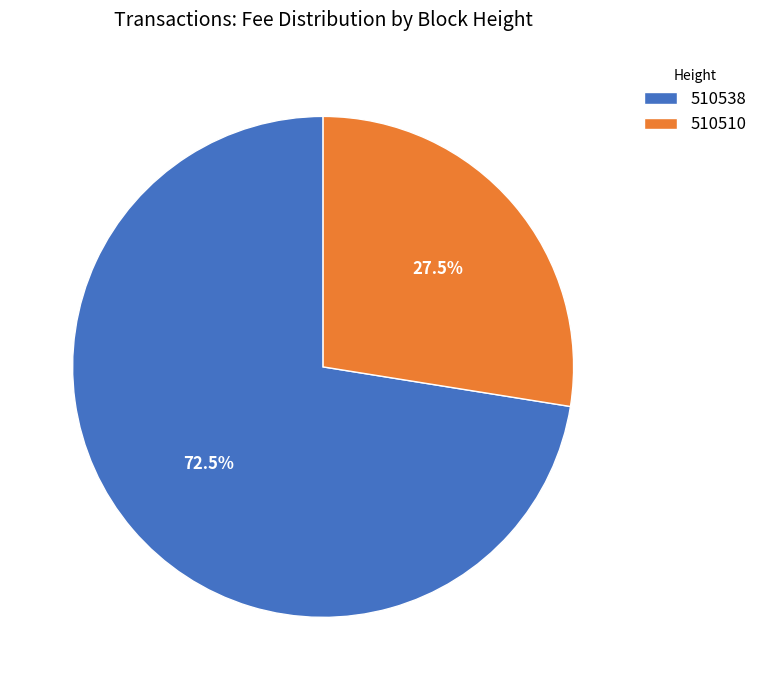

Is it true that 510510 is 20% of the pie?

False